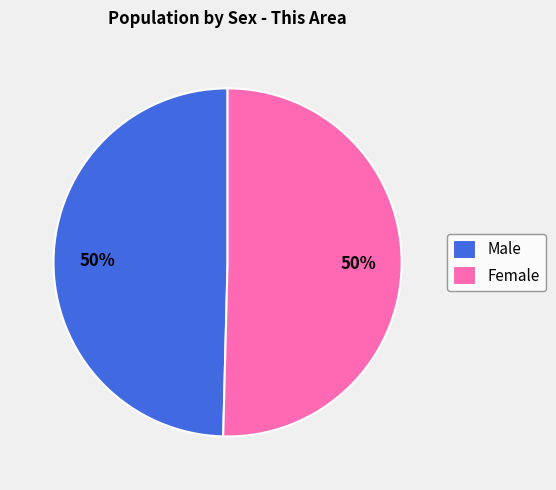

What is the ratio of the value at Female to the value at Male?

1.0